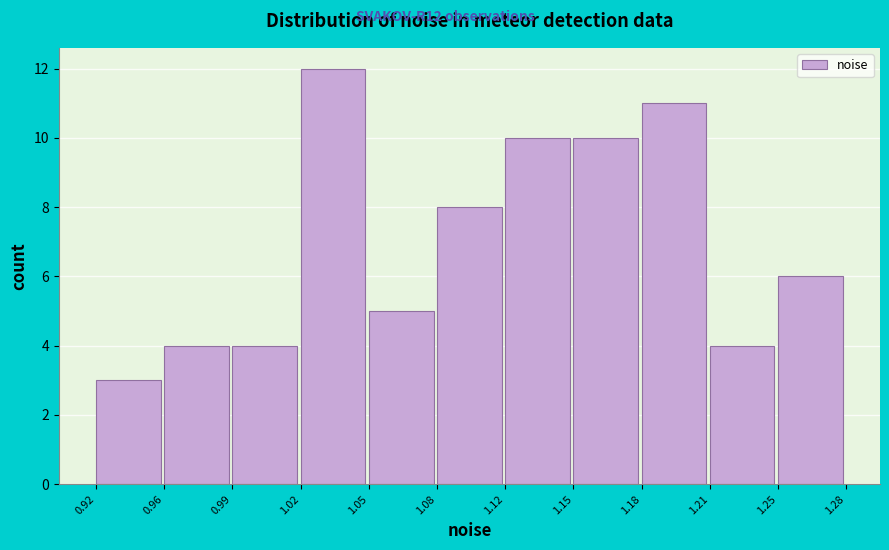

Reading left to right, what are all the values shown in this chart?

0.92=3	0.96=4	0.99=4	1.02=12	1.05=5	1.08=8	1.12=10	1.15=10	1.18=11	1.21=4	1.25=6